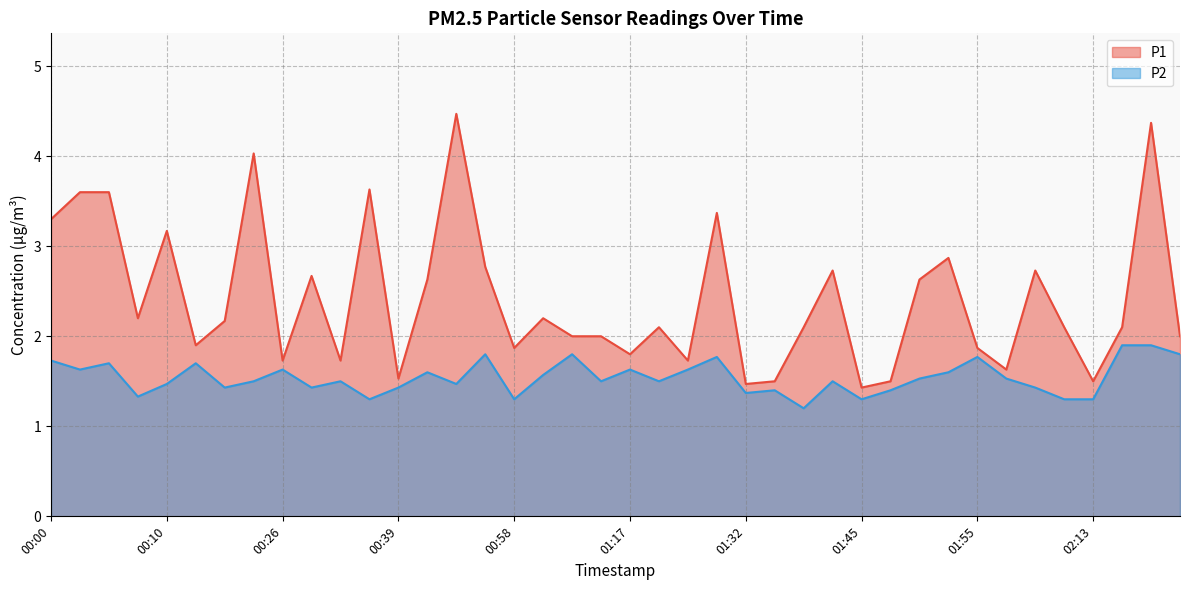

At 00:34, list the series in order from largest to smallest.

P1, P2